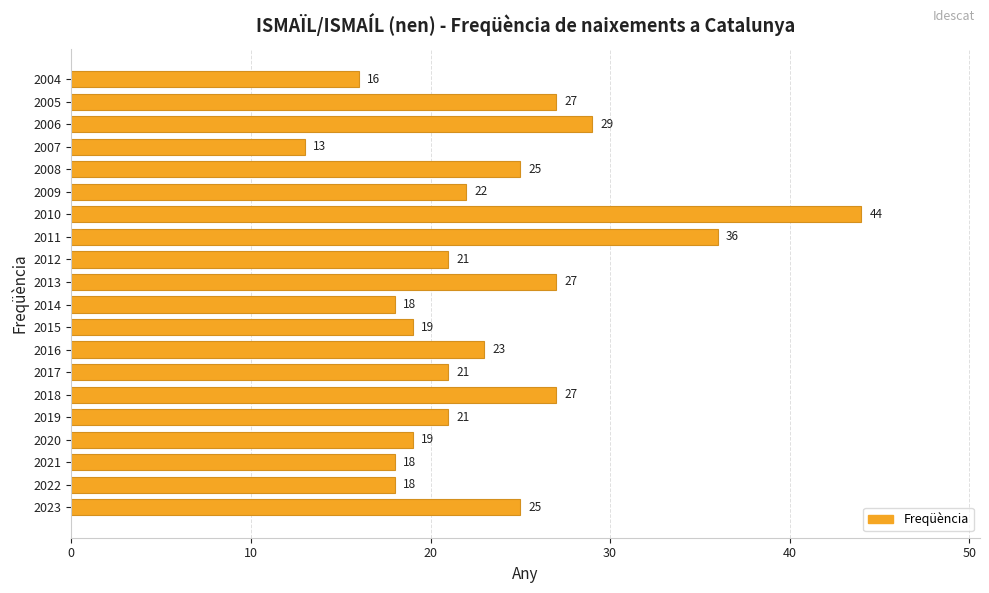

What is the average value?

23